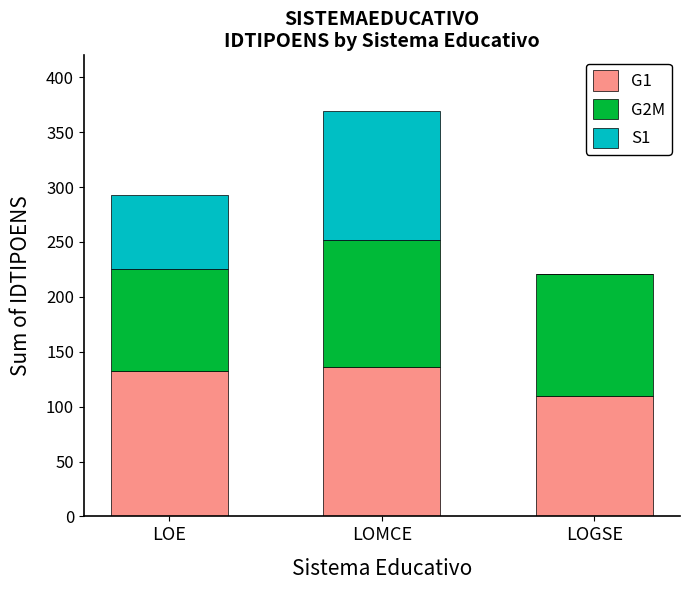

What is the total value across all series at LOMCE?

369